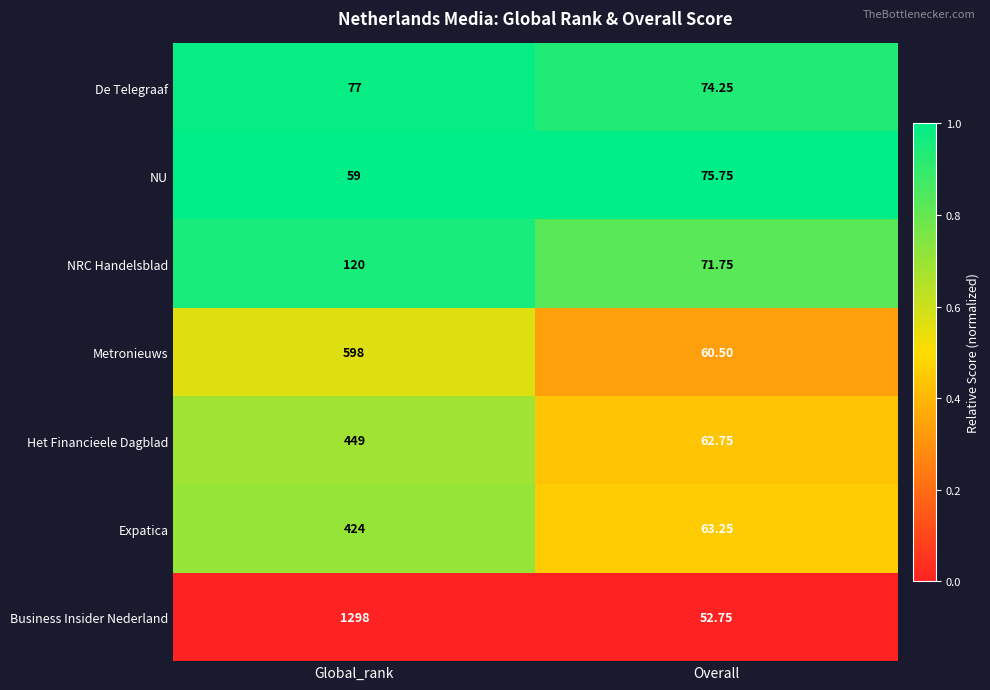

Which category has the lowest value across all series?

Overall